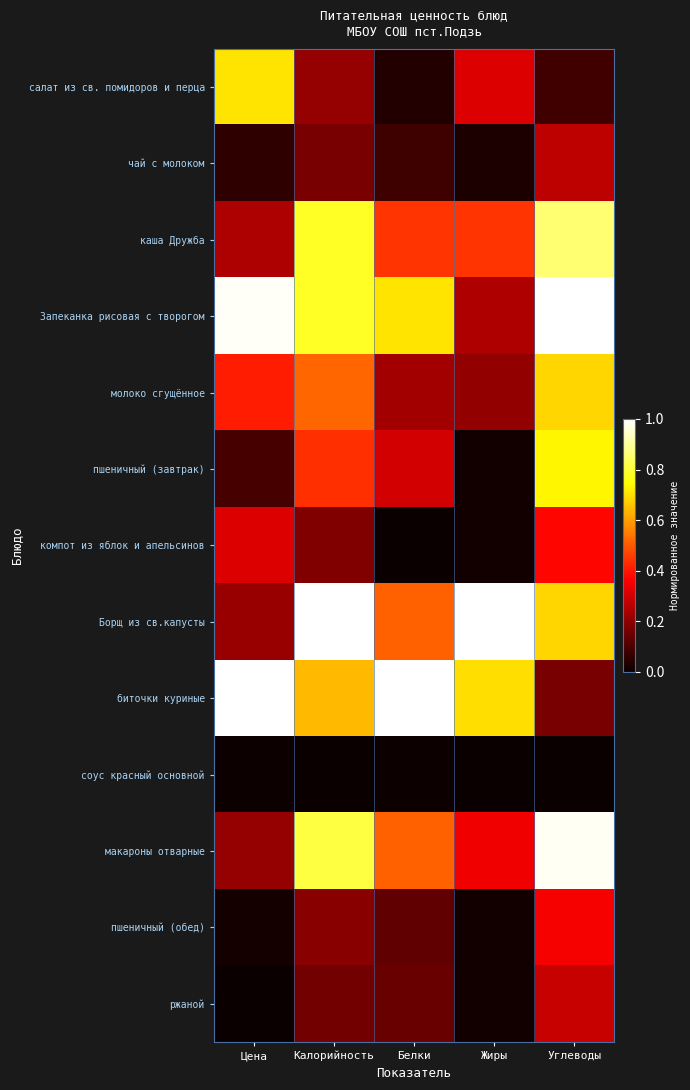

At which category does the chart reach its peak across all series?

Углеводы